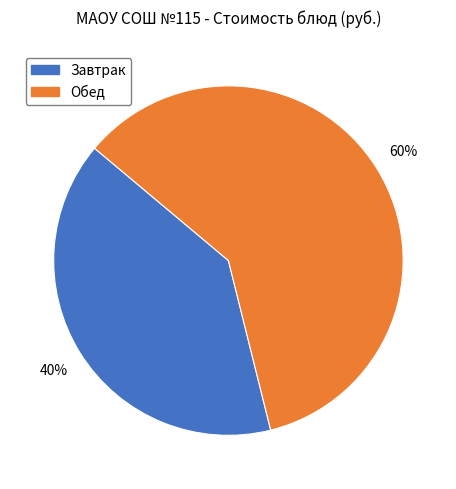

Does any single category account for the majority?

Yes